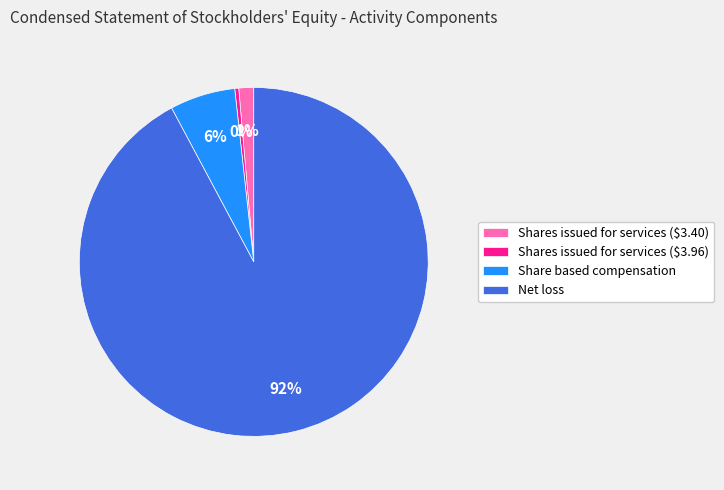

Is the sum of Shares issued for services ($3.40) and Share based compensation greater than half?

No